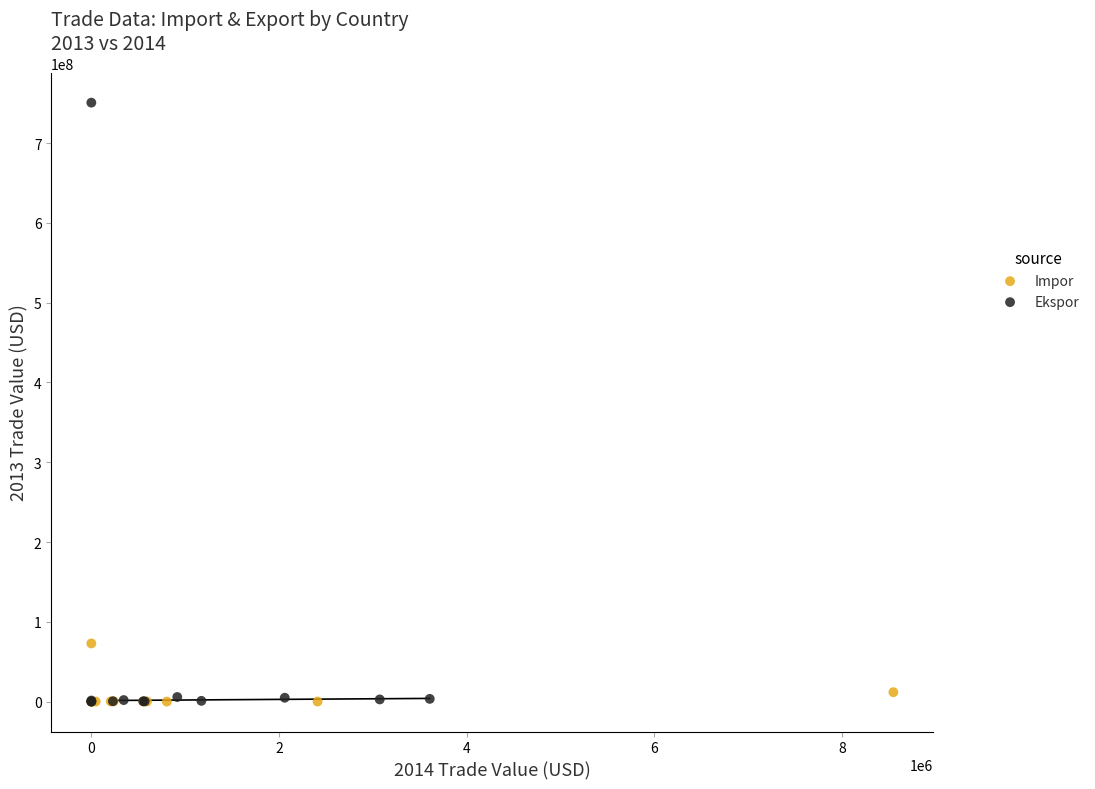

Which series reaches the maximum Y coordinate?

Ekspor